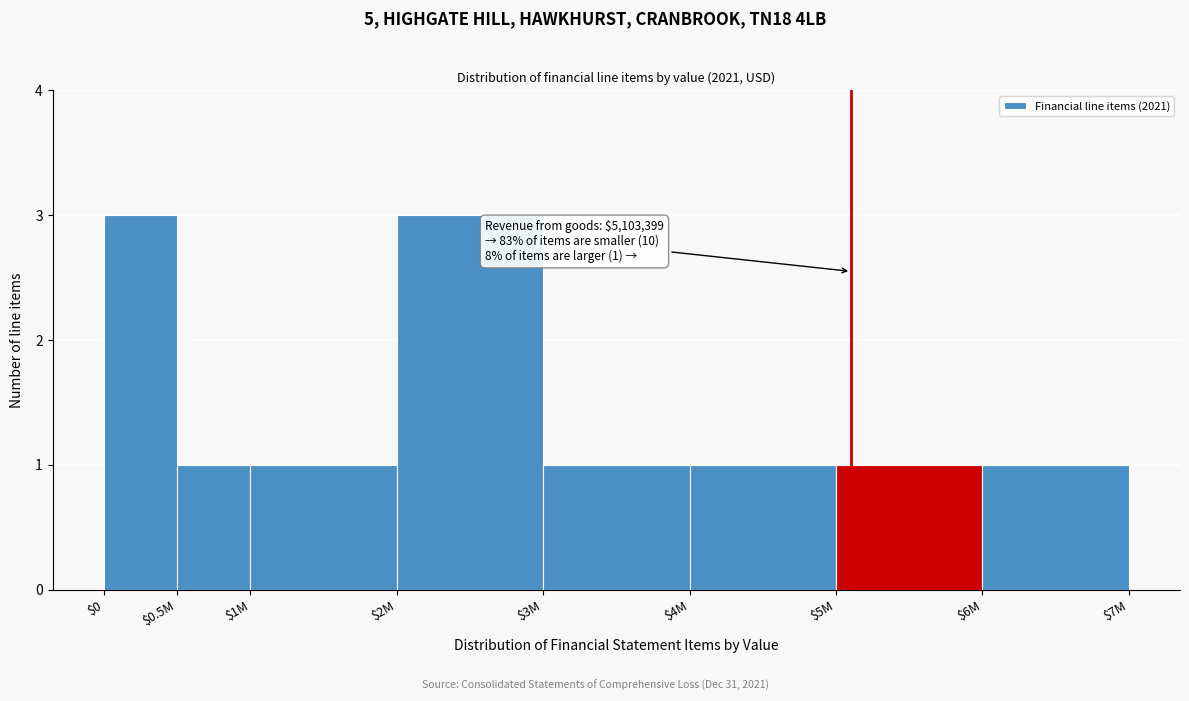

Reading left to right, list all the values displayed in this chart.

3	1	1	3	1	1	1	1